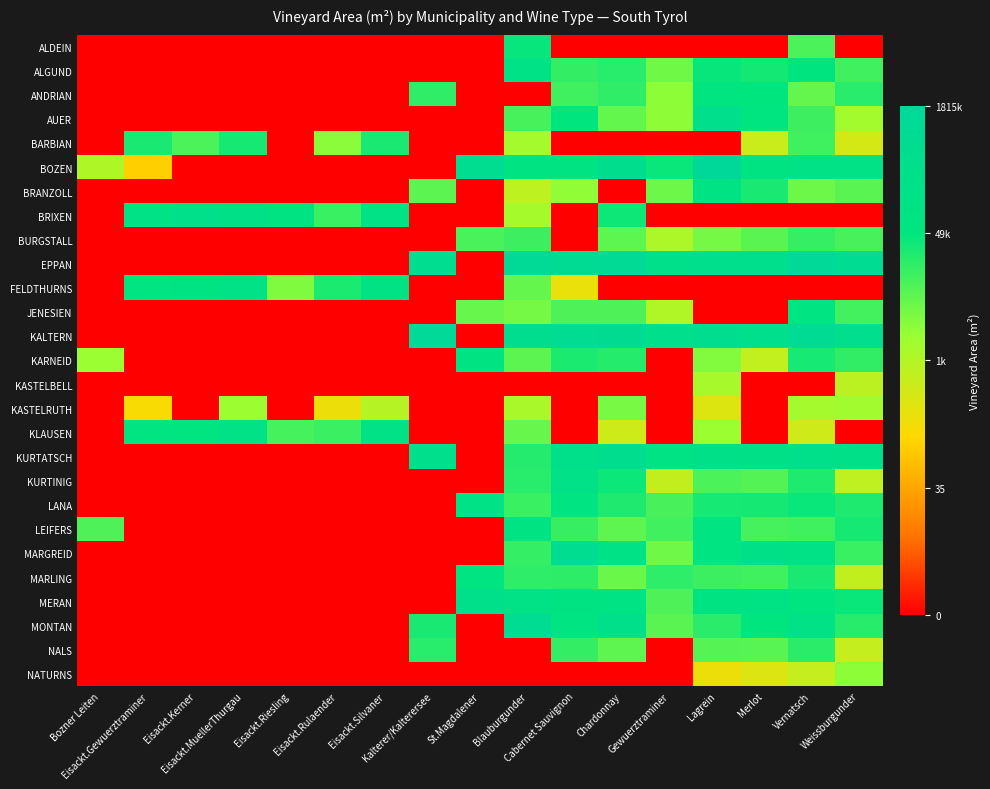

Reading left to right, transcribe all the data shown in this chart.

ALDEIN: Bozner Leiten=0.0	Eisackt.Gewuerztraminer=0.0	Eisackt.Kerner=0.0	Eisackt.MuellerThurgau=0.0	Eisackt.Riesling=0.0	Eisackt.Rulaender=0.0	Eisackt.Silvaner=0.0	Kalterer/Kalterersee=0.0	St.Magdalener=0.0	Blauburgunder=10.7	Cabernet Sauvignon=0.0	Chardonnay=0.0	Gewuerztraminer=0.0	Lagrein=0.0	Merlot=0.0	Vernatsch=9.4	Weissburgunder=0.0
ALGUND: Bozner Leiten=0.0	Eisackt.Gewuerztraminer=0.0	Eisackt.Kerner=0.0	Eisackt.MuellerThurgau=0.0	Eisackt.Riesling=0.0	Eisackt.Rulaender=0.0	Eisackt.Silvaner=0.0	Kalterer/Kalterersee=0.0	St.Magdalener=0.0	Blauburgunder=11.7	Cabernet Sauvignon=9.8	Chardonnay=10.0	Gewuerztraminer=8.7	Lagrein=10.7	Merlot=10.4	Vernatsch=11.0	Weissburgunder=9.6
ANDRIAN: Bozner Leiten=0.0	Eisackt.Gewuerztraminer=0.0	Eisackt.Kerner=0.0	Eisackt.MuellerThurgau=0.0	Eisackt.Riesling=0.0	Eisackt.Rulaender=0.0	Eisackt.Silvaner=0.0	Kalterer/Kalterersee=9.9	St.Magdalener=0.0	Blauburgunder=0.0	Cabernet Sauvignon=9.6	Chardonnay=9.9	Gewuerztraminer=8.1	Lagrein=10.9	Merlot=10.8	Vernatsch=8.9	Weissburgunder=10.0
AUER: Bozner Leiten=0.0	Eisackt.Gewuerztraminer=0.0	Eisackt.Kerner=0.0	Eisackt.MuellerThurgau=0.0	Eisackt.Riesling=0.0	Eisackt.Rulaender=0.0	Eisackt.Silvaner=0.0	Kalterer/Kalterersee=0.0	St.Magdalener=0.0	Blauburgunder=9.5	Cabernet Sauvignon=10.8	Chardonnay=8.9	Gewuerztraminer=8.1	Lagrein=12.6	Merlot=10.9	Vernatsch=9.6	Weissburgunder=7.6
BARBIAN: Bozner Leiten=0.0	Eisackt.Gewuerztraminer=10.3	Eisackt.Kerner=9.4	Eisackt.MuellerThurgau=10.4	Eisackt.Riesling=0.0	Eisackt.Rulaender=8.2	Eisackt.Silvaner=10.3	Kalterer/Kalterersee=0.0	St.Magdalener=0.0	Blauburgunder=7.6	Cabernet Sauvignon=0.0	Chardonnay=0.0	Gewuerztraminer=0.0	Lagrein=0.0	Merlot=6.6	Vernatsch=9.6	Weissburgunder=6.3
BOZEN: Bozner Leiten=7.3	Eisackt.Gewuerztraminer=4.8	Eisackt.Kerner=0.0	Eisackt.MuellerThurgau=0.0	Eisackt.Riesling=0.0	Eisackt.Rulaender=0.0	Eisackt.Silvaner=0.0	Kalterer/Kalterersee=0.0	St.Magdalener=13.2	Blauburgunder=11.3	Cabernet Sauvignon=11.3	Chardonnay=12.8	Gewuerztraminer=10.6	Lagrein=14.4	Merlot=11.3	Vernatsch=11.7	Weissburgunder=11.6
BRANZOLL: Bozner Leiten=0.0	Eisackt.Gewuerztraminer=0.0	Eisackt.Kerner=0.0	Eisackt.MuellerThurgau=0.0	Eisackt.Riesling=0.0	Eisackt.Rulaender=0.0	Eisackt.Silvaner=0.0	Kalterer/Kalterersee=9.1	St.Magdalener=0.0	Blauburgunder=6.9	Cabernet Sauvignon=8.1	Chardonnay=0.0	Gewuerztraminer=8.7	Lagrein=11.5	Merlot=10.3	Vernatsch=8.8	Weissburgunder=9.1
BRIXEN: Bozner Leiten=0.0	Eisackt.Gewuerztraminer=11.7	Eisackt.Kerner=12.4	Eisackt.MuellerThurgau=11.9	Eisackt.Riesling=11.4	Eisackt.Rulaender=9.7	Eisackt.Silvaner=11.7	Kalterer/Kalterersee=0.0	St.Magdalener=0.0	Blauburgunder=7.6	Cabernet Sauvignon=0.0	Chardonnay=10.5	Gewuerztraminer=0.0	Lagrein=0.0	Merlot=0.0	Vernatsch=0.0	Weissburgunder=0.0
BURGSTALL: Bozner Leiten=0.0	Eisackt.Gewuerztraminer=0.0	Eisackt.Kerner=0.0	Eisackt.MuellerThurgau=0.0	Eisackt.Riesling=0.0	Eisackt.Rulaender=0.0	Eisackt.Silvaner=0.0	Kalterer/Kalterersee=0.0	St.Magdalener=9.4	Blauburgunder=9.6	Cabernet Sauvignon=0.0	Chardonnay=9.0	Gewuerztraminer=7.3	Lagrein=8.6	Merlot=9.1	Vernatsch=9.8	Weissburgunder=9.4
EPPAN: Bozner Leiten=0.0	Eisackt.Gewuerztraminer=0.0	Eisackt.Kerner=0.0	Eisackt.MuellerThurgau=0.0	Eisackt.Riesling=0.0	Eisackt.Rulaender=0.0	Eisackt.Silvaner=0.0	Kalterer/Kalterersee=13.2	St.Magdalener=0.0	Blauburgunder=14.0	Cabernet Sauvignon=13.7	Chardonnay=13.9	Gewuerztraminer=12.4	Lagrein=12.6	Merlot=12.6	Vernatsch=14.3	Weissburgunder=13.4
FELDTHURNS: Bozner Leiten=0.0	Eisackt.Gewuerztraminer=11.1	Eisackt.Kerner=11.4	Eisackt.MuellerThurgau=11.6	Eisackt.Riesling=8.4	Eisackt.Rulaender=10.3	Eisackt.Silvaner=11.5	Kalterer/Kalterersee=0.0	St.Magdalener=0.0	Blauburgunder=8.9	Cabernet Sauvignon=5.6	Chardonnay=0.0	Gewuerztraminer=0.0	Lagrein=0.0	Merlot=0.0	Vernatsch=0.0	Weissburgunder=0.0
JENESIEN: Bozner Leiten=0.0	Eisackt.Gewuerztraminer=0.0	Eisackt.Kerner=0.0	Eisackt.MuellerThurgau=0.0	Eisackt.Riesling=0.0	Eisackt.Rulaender=0.0	Eisackt.Silvaner=0.0	Kalterer/Kalterersee=0.0	St.Magdalener=8.9	Blauburgunder=8.6	Cabernet Sauvignon=9.3	Chardonnay=9.3	Gewuerztraminer=7.3	Lagrein=0.0	Merlot=0.0	Vernatsch=11.1	Weissburgunder=9.5
KALTERN: Bozner Leiten=0.0	Eisackt.Gewuerztraminer=0.0	Eisackt.Kerner=0.0	Eisackt.MuellerThurgau=0.0	Eisackt.Riesling=0.0	Eisackt.Rulaender=0.0	Eisackt.Silvaner=0.0	Kalterer/Kalterersee=14.2	St.Magdalener=0.0	Blauburgunder=13.0	Cabernet Sauvignon=13.5	Chardonnay=13.5	Gewuerztraminer=12.6	Lagrein=13.0	Merlot=12.6	Vernatsch=13.5	Weissburgunder=12.8
KARNEID: Bozner Leiten=7.9	Eisackt.Gewuerztraminer=0.0	Eisackt.Kerner=0.0	Eisackt.MuellerThurgau=0.0	Eisackt.Riesling=0.0	Eisackt.Rulaender=0.0	Eisackt.Silvaner=0.0	Kalterer/Kalterersee=0.0	St.Magdalener=11.3	Blauburgunder=9.1	Cabernet Sauvignon=10.3	Chardonnay=10.1	Gewuerztraminer=0.0	Lagrein=8.3	Merlot=6.7	Vernatsch=10.4	Weissburgunder=9.9
KASTELBELL: Bozner Leiten=0.0	Eisackt.Gewuerztraminer=0.0	Eisackt.Kerner=0.0	Eisackt.MuellerThurgau=0.0	Eisackt.Riesling=0.0	Eisackt.Rulaender=0.0	Eisackt.Silvaner=0.0	Kalterer/Kalterersee=0.0	St.Magdalener=0.0	Blauburgunder=0.0	Cabernet Sauvignon=0.0	Chardonnay=0.0	Gewuerztraminer=0.0	Lagrein=7.5	Merlot=0.0	Vernatsch=0.0	Weissburgunder=6.9
KASTELRUTH: Bozner Leiten=0.0	Eisackt.Gewuerztraminer=5.2	Eisackt.Kerner=0.0	Eisackt.MuellerThurgau=7.8	Eisackt.Riesling=0.0	Eisackt.Rulaender=5.6	Eisackt.Silvaner=7.1	Kalterer/Kalterersee=0.0	St.Magdalener=0.0	Blauburgunder=7.5	Cabernet Sauvignon=0.0	Chardonnay=8.6	Gewuerztraminer=0.0	Lagrein=6.0	Merlot=0.0	Vernatsch=7.6	Weissburgunder=7.7
KLAUSEN: Bozner Leiten=0.0	Eisackt.Gewuerztraminer=11.2	Eisackt.Kerner=10.9	Eisackt.MuellerThurgau=11.6	Eisackt.Riesling=9.5	Eisackt.Rulaender=9.7	Eisackt.Silvaner=11.7	Kalterer/Kalterersee=0.0	St.Magdalener=0.0	Blauburgunder=8.9	Cabernet Sauvignon=0.0	Chardonnay=6.5	Gewuerztraminer=0.0	Lagrein=7.9	Merlot=0.0	Vernatsch=6.4	Weissburgunder=0.0
KURTATSCH: Bozner Leiten=0.0	Eisackt.Gewuerztraminer=0.0	Eisackt.Kerner=0.0	Eisackt.MuellerThurgau=0.0	Eisackt.Riesling=0.0	Eisackt.Rulaender=0.0	Eisackt.Silvaner=0.0	Kalterer/Kalterersee=12.5	St.Magdalener=0.0	Blauburgunder=10.1	Cabernet Sauvignon=12.4	Chardonnay=13.1	Gewuerztraminer=11.5	Lagrein=12.3	Merlot=11.9	Vernatsch=12.3	Weissburgunder=12.1
KURTINIG: Bozner Leiten=0.0	Eisackt.Gewuerztraminer=0.0	Eisackt.Kerner=0.0	Eisackt.MuellerThurgau=0.0	Eisackt.Riesling=0.0	Eisackt.Rulaender=0.0	Eisackt.Silvaner=0.0	Kalterer/Kalterersee=0.0	St.Magdalener=0.0	Blauburgunder=10.0	Cabernet Sauvignon=12.0	Chardonnay=10.6	Gewuerztraminer=6.7	Lagrein=9.4	Merlot=9.2	Vernatsch=10.2	Weissburgunder=6.8
LANA: Bozner Leiten=0.0	Eisackt.Gewuerztraminer=0.0	Eisackt.Kerner=0.0	Eisackt.MuellerThurgau=0.0	Eisackt.Riesling=0.0	Eisackt.Rulaender=0.0	Eisackt.Silvaner=0.0	Kalterer/Kalterersee=0.0	St.Magdalener=11.8	Blauburgunder=9.7	Cabernet Sauvignon=11.0	Chardonnay=10.2	Gewuerztraminer=9.5	Lagrein=10.4	Merlot=10.4	Vernatsch=10.6	Weissburgunder=10.2
LEIFERS: Bozner Leiten=9.3	Eisackt.Gewuerztraminer=0.0	Eisackt.Kerner=0.0	Eisackt.MuellerThurgau=0.0	Eisackt.Riesling=0.0	Eisackt.Rulaender=0.0	Eisackt.Silvaner=0.0	Kalterer/Kalterersee=0.0	St.Magdalener=0.0	Blauburgunder=11.3	Cabernet Sauvignon=9.7	Chardonnay=9.0	Gewuerztraminer=9.6	Lagrein=11.2	Merlot=9.5	Vernatsch=9.6	Weissburgunder=10.4
MARGREID: Bozner Leiten=0.0	Eisackt.Gewuerztraminer=0.0	Eisackt.Kerner=0.0	Eisackt.MuellerThurgau=0.0	Eisackt.Riesling=0.0	Eisackt.Rulaender=0.0	Eisackt.Silvaner=0.0	Kalterer/Kalterersee=0.0	St.Magdalener=0.0	Blauburgunder=9.8	Cabernet Sauvignon=13.2	Chardonnay=11.8	Gewuerztraminer=8.7	Lagrein=11.1	Merlot=11.9	Vernatsch=11.6	Weissburgunder=9.7
MARLING: Bozner Leiten=0.0	Eisackt.Gewuerztraminer=0.0	Eisackt.Kerner=0.0	Eisackt.MuellerThurgau=0.0	Eisackt.Riesling=0.0	Eisackt.Rulaender=0.0	Eisackt.Silvaner=0.0	Kalterer/Kalterersee=0.0	St.Magdalener=11.2	Blauburgunder=9.9	Cabernet Sauvignon=9.9	Chardonnay=8.8	Gewuerztraminer=9.9	Lagrein=9.7	Merlot=9.6	Vernatsch=10.3	Weissburgunder=6.8
MERAN: Bozner Leiten=0.0	Eisackt.Gewuerztraminer=0.0	Eisackt.Kerner=0.0	Eisackt.MuellerThurgau=0.0	Eisackt.Riesling=0.0	Eisackt.Rulaender=0.0	Eisackt.Silvaner=0.0	Kalterer/Kalterersee=0.0	St.Magdalener=12.3	Blauburgunder=11.6	Cabernet Sauvignon=11.4	Chardonnay=11.5	Gewuerztraminer=9.3	Lagrein=11.4	Merlot=11.5	Vernatsch=10.9	Weissburgunder=10.6
MONTAN: Bozner Leiten=0.0	Eisackt.Gewuerztraminer=0.0	Eisackt.Kerner=0.0	Eisackt.MuellerThurgau=0.0	Eisackt.Riesling=0.0	Eisackt.Rulaender=0.0	Eisackt.Silvaner=0.0	Kalterer/Kalterersee=10.3	St.Magdalener=0.0	Blauburgunder=13.3	Cabernet Sauvignon=11.2	Chardonnay=12.3	Gewuerztraminer=9.1	Lagrein=10.0	Merlot=10.8	Vernatsch=11.7	Weissburgunder=10.1
NALS: Bozner Leiten=0.0	Eisackt.Gewuerztraminer=0.0	Eisackt.Kerner=0.0	Eisackt.MuellerThurgau=0.0	Eisackt.Riesling=0.0	Eisackt.Rulaender=0.0	Eisackt.Silvaner=0.0	Kalterer/Kalterersee=10.0	St.Magdalener=0.0	Blauburgunder=0.0	Cabernet Sauvignon=9.8	Chardonnay=9.0	Gewuerztraminer=0.0	Lagrein=9.2	Merlot=9.1	Vernatsch=10.0	Weissburgunder=6.7
NATURNS: Bozner Leiten=0.0	Eisackt.Gewuerztraminer=0.0	Eisackt.Kerner=0.0	Eisackt.MuellerThurgau=0.0	Eisackt.Riesling=0.0	Eisackt.Rulaender=0.0	Eisackt.Silvaner=0.0	Kalterer/Kalterersee=0.0	St.Magdalener=0.0	Blauburgunder=0.0	Cabernet Sauvignon=0.0	Chardonnay=0.0	Gewuerztraminer=0.0	Lagrein=5.6	Merlot=6.0	Vernatsch=6.7	Weissburgunder=8.1